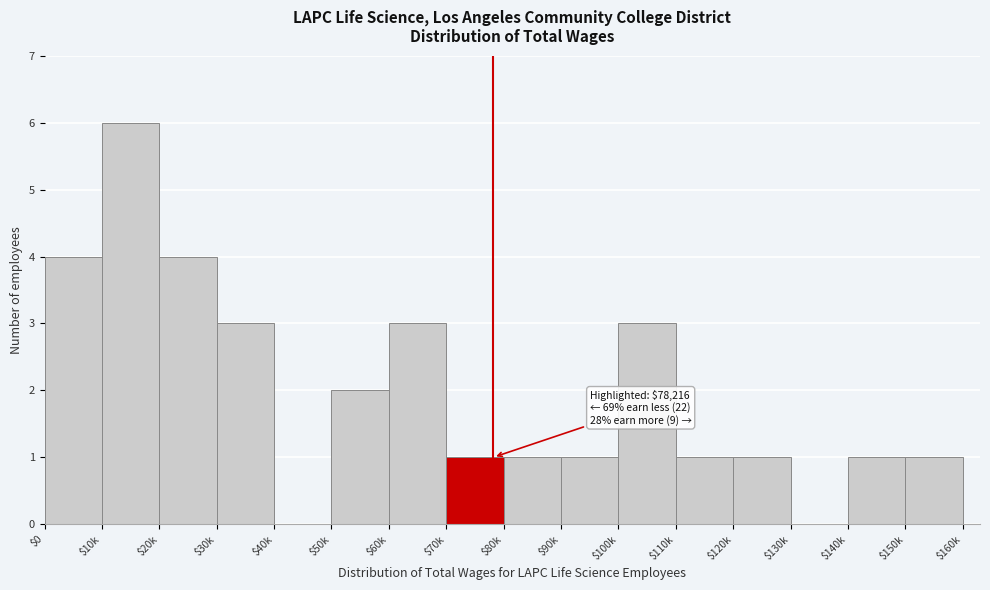

What is the greatest value displayed?

6